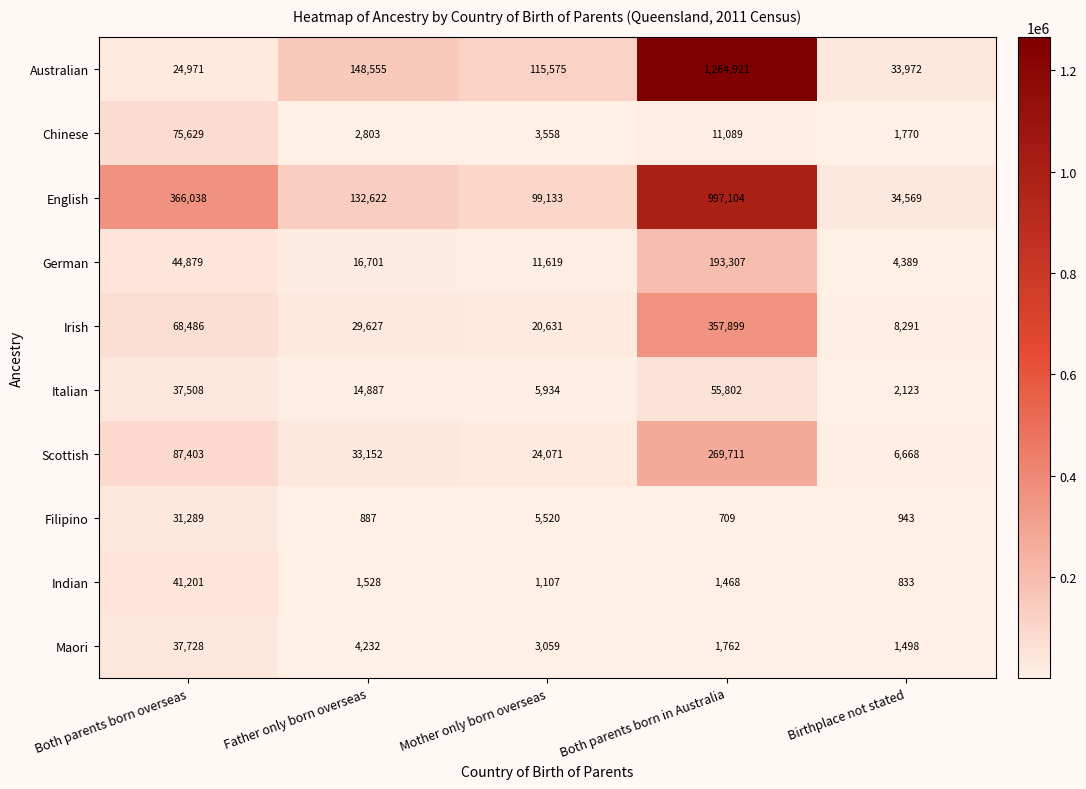

What is the difference between the highest and lowest values at Both parents born overseas?

341067